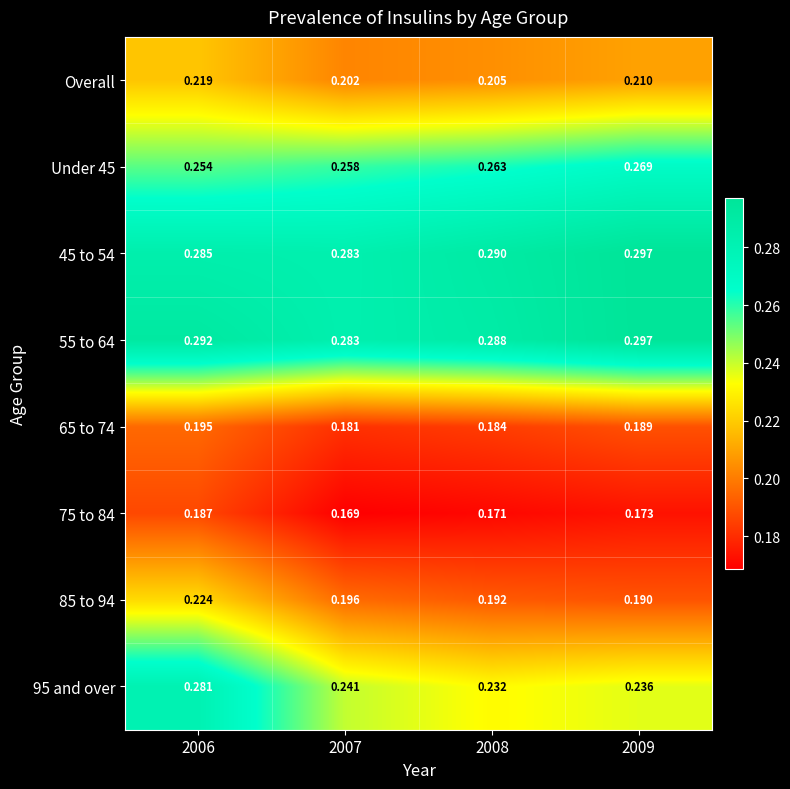

Is the value of 95 and over at 2007 greater than the value of 65 to 74 at 2009?

Yes